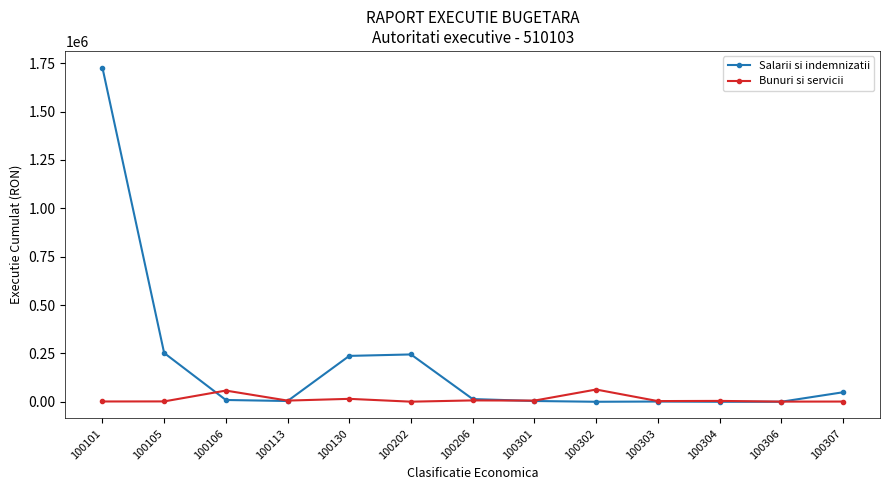

What are all the series names shown in the legend?

Salarii si indemnizatii, Bunuri si servicii